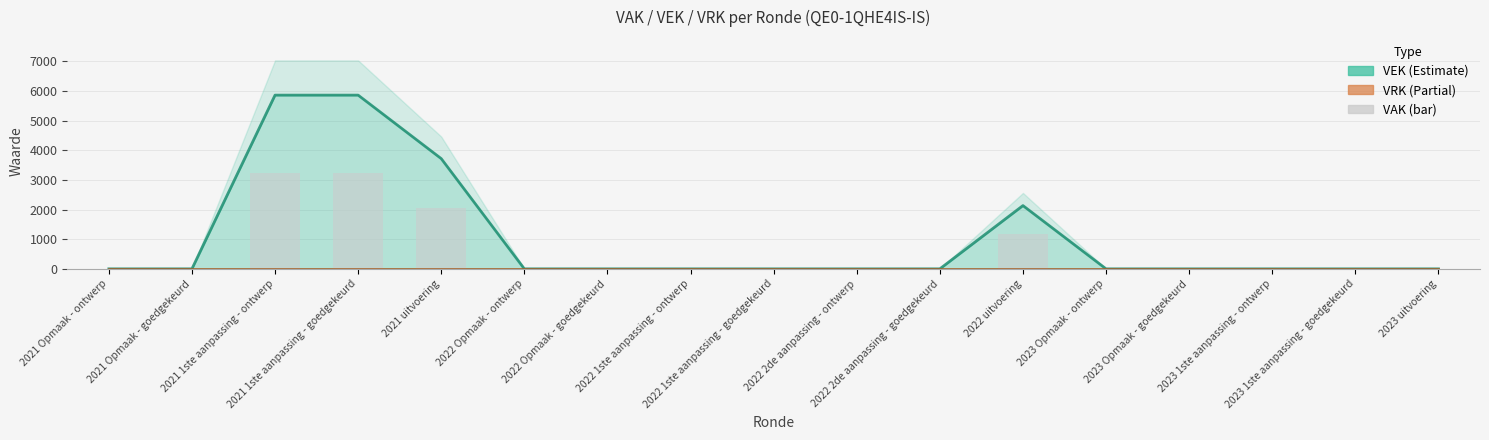

How many bars are there in total?

17